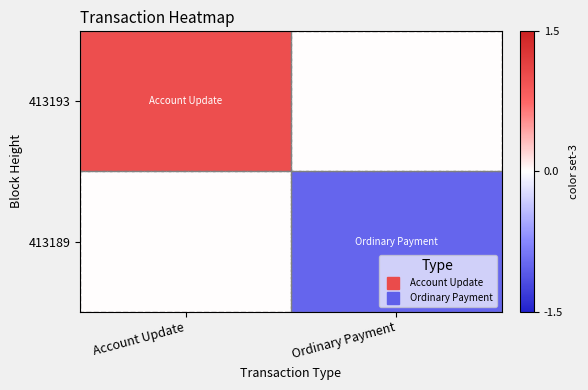

List the series in order of their overall mean, highest first.

413193, 413189